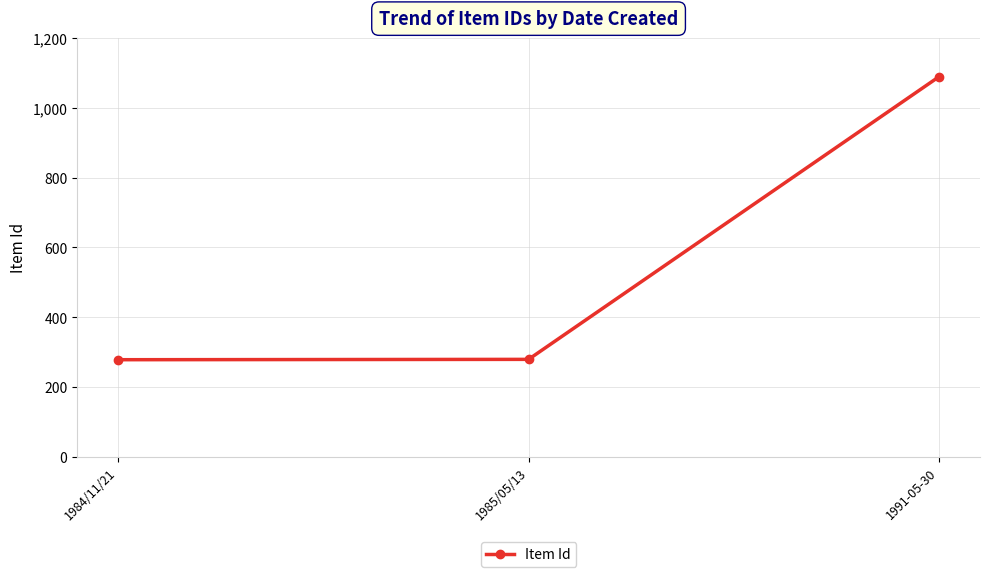

What is the greatest value displayed?

1089